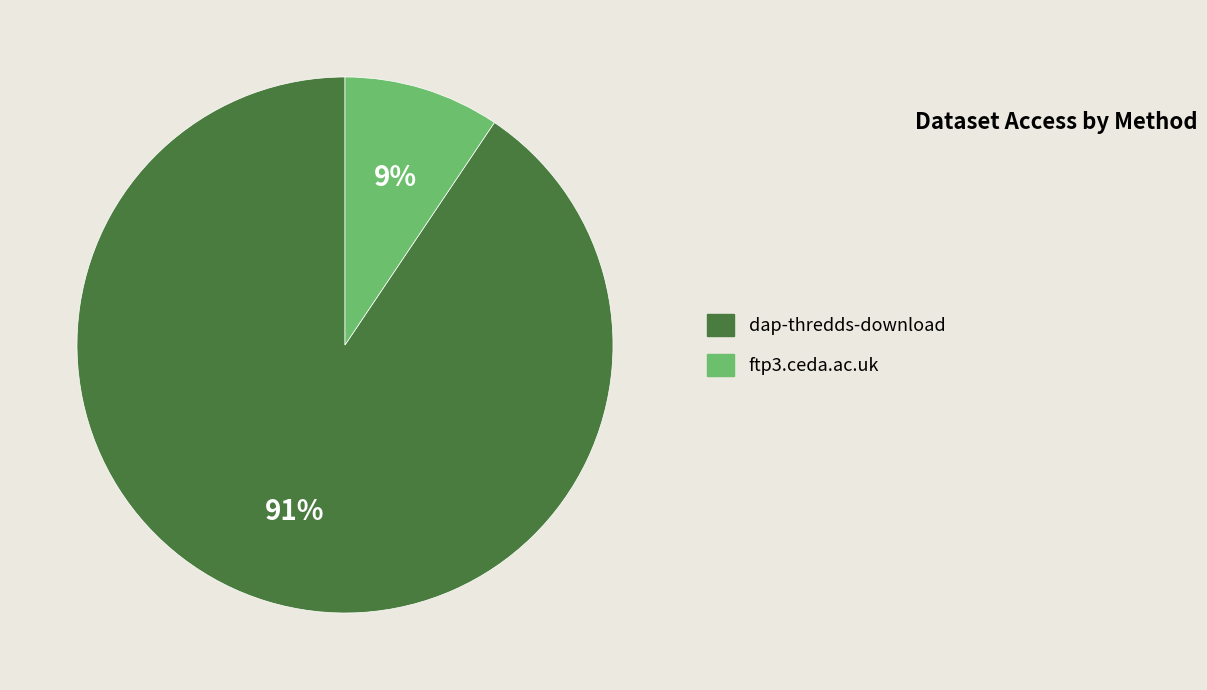

Rank the categories by value from highest to lowest.

dap-thredds-download, ftp3.ceda.ac.uk